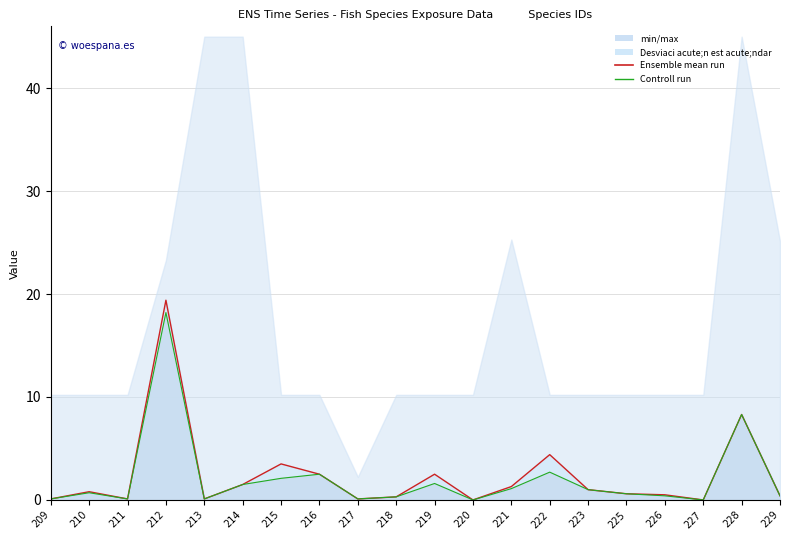

What is the spread (max minus min) of values at 222?

1.7